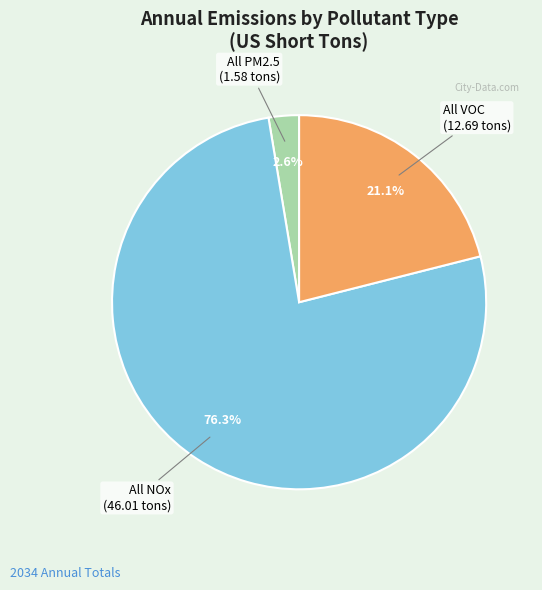

Count the number of slices in the pie.

3